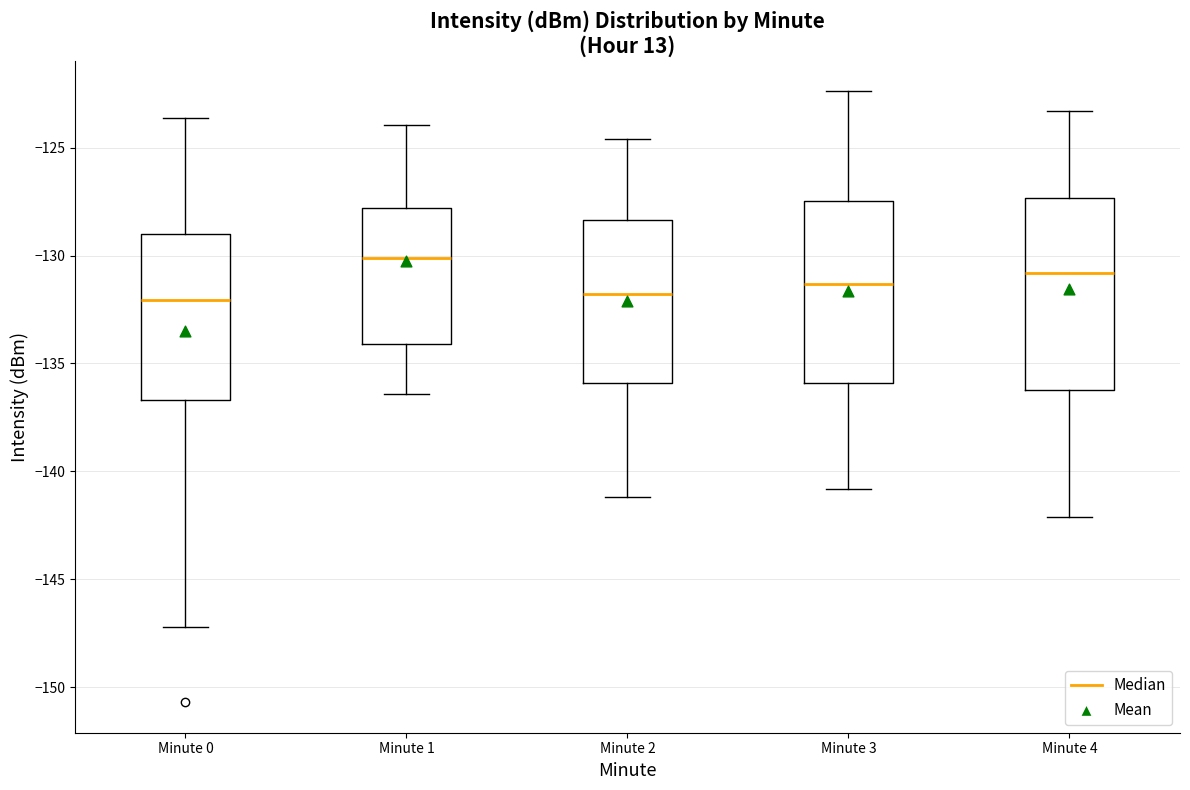

Where does the lower whisker of the box for Minute 4 end on the y-axis? The values are not printed on the chart, so give them approximately, as read against the axis.

-142.0